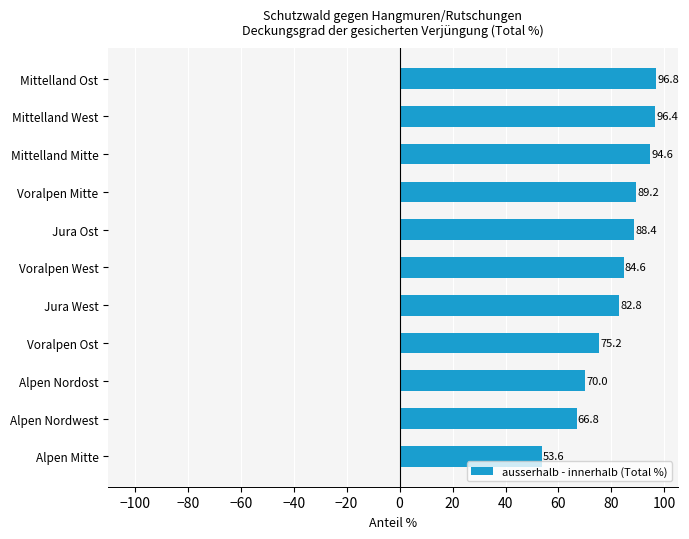

Which has a higher value, Voralpen West or Jura Ost?

Jura Ost